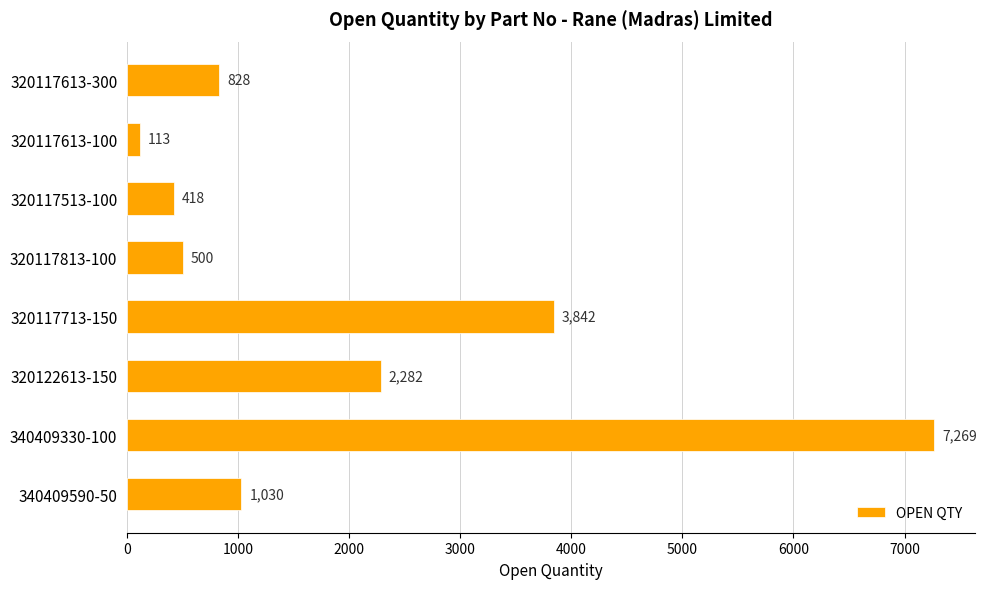

The chart shows a value of 828 at 320117613-300. True or false?

True